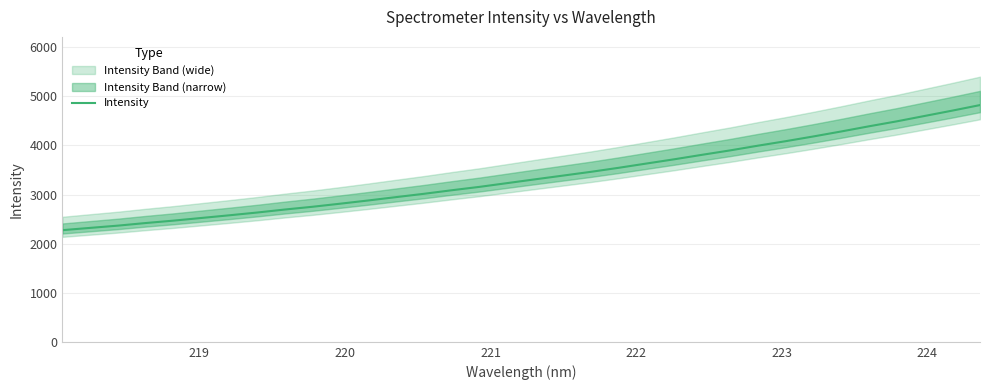

Count the number of categories in the chart.

34